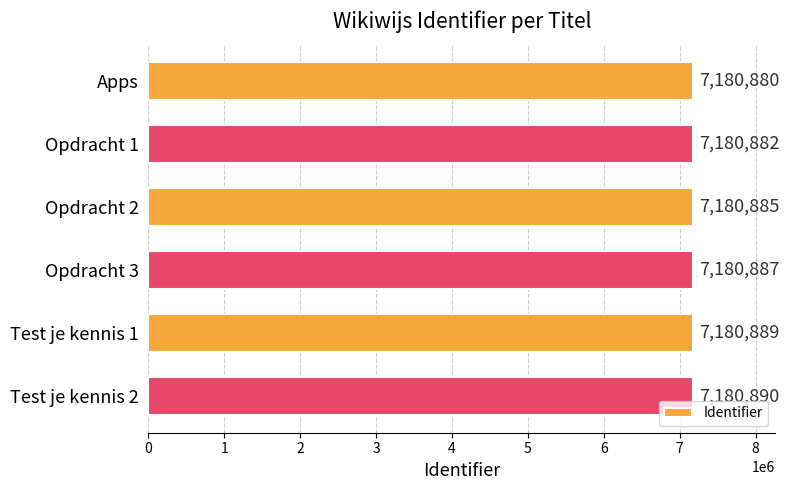

At which label is the value closest to 7180885?

Opdracht 2